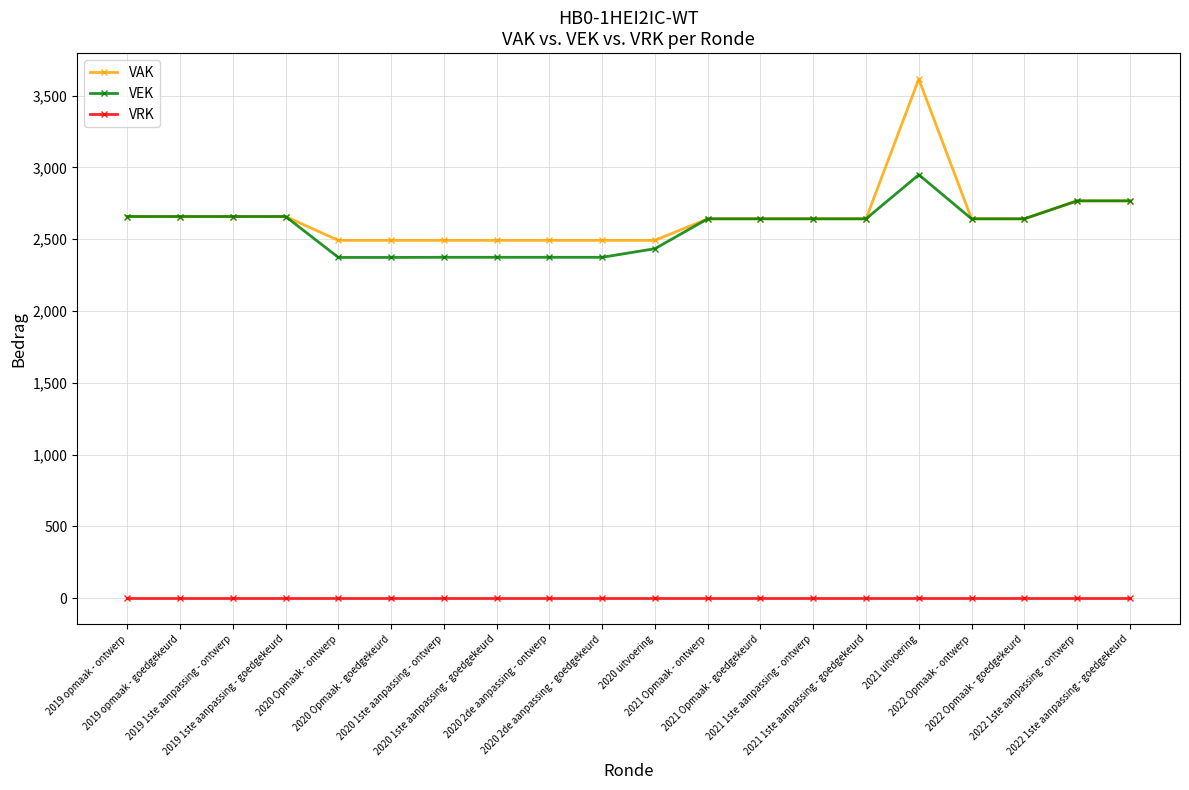

How many lines are shown in the chart?

3